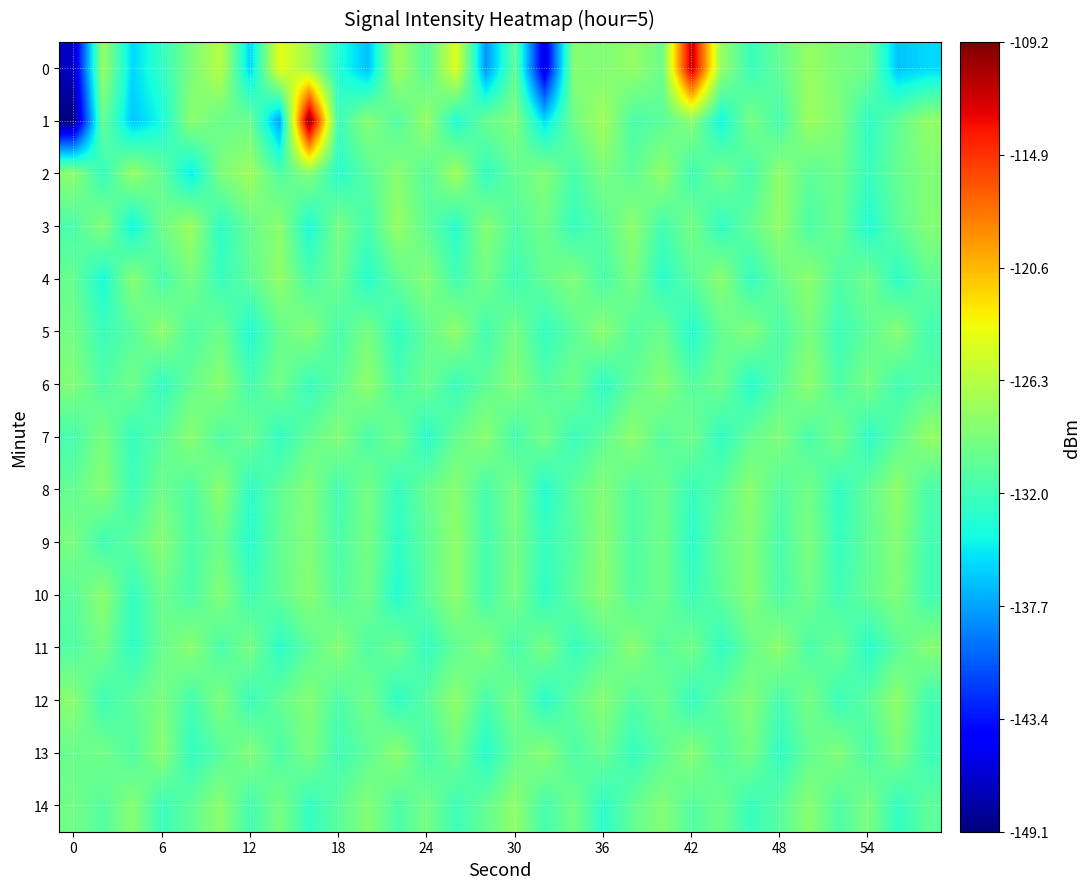

Rank the series by their maximum value, from lowest to highest.

11, 13, 6, 8, 9, 10, 14, 4, 5, 7, 12, 3, 2, 0, 1